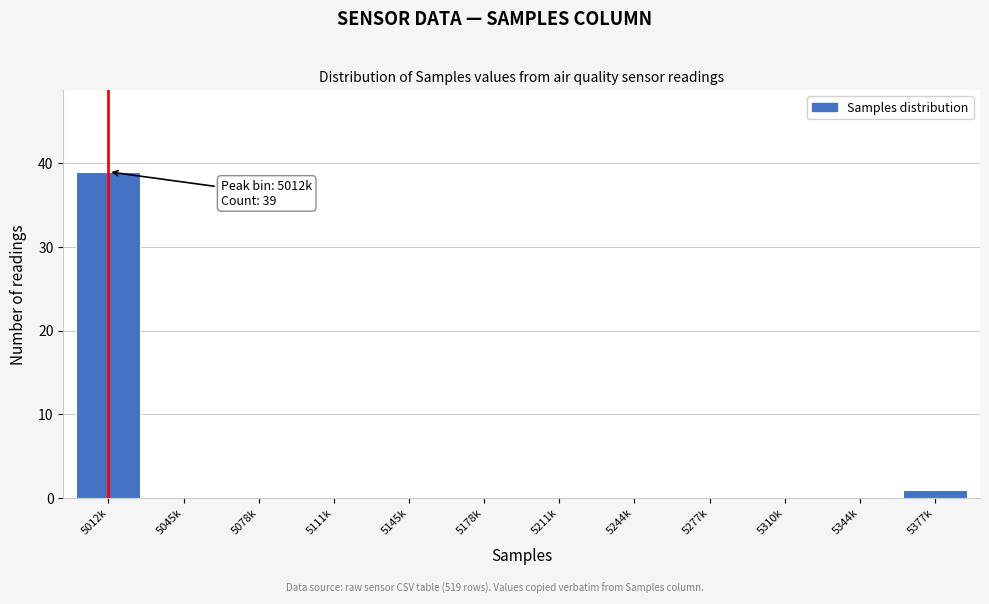

Reading left to right, extract all data points from this chart.

5012k=39	5045k=0	5078k=0	5111k=0	5145k=0	5178k=0	5211k=0	5244k=0	5277k=0	5310k=0	5344k=0	5377k=1